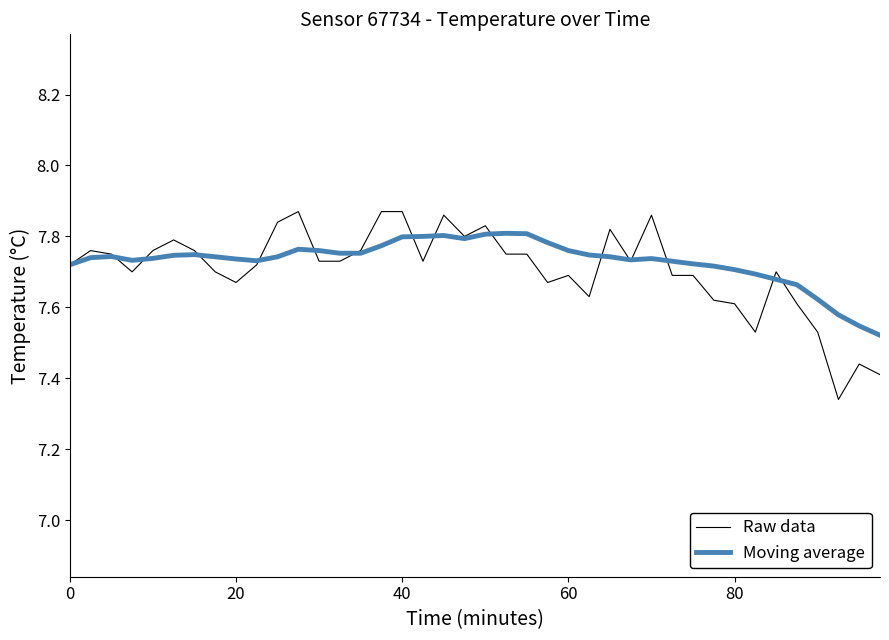

Rank the series by their maximum value, from lowest to highest.

Moving average, Raw data